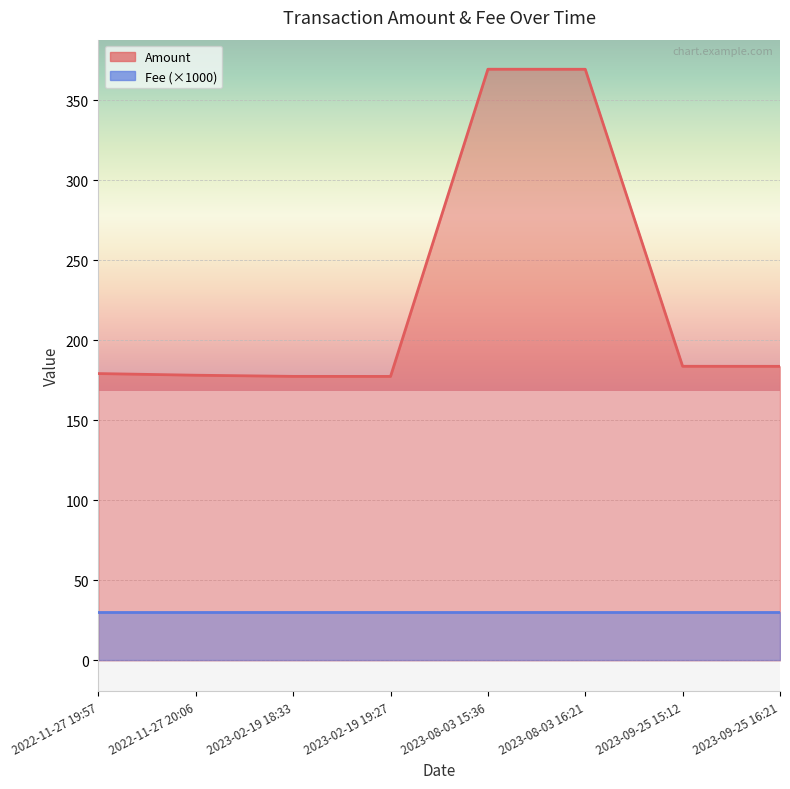

Between 2022-11-27 20:06 and 2023-09-25 16:21, which is larger?

2023-09-25 16:21